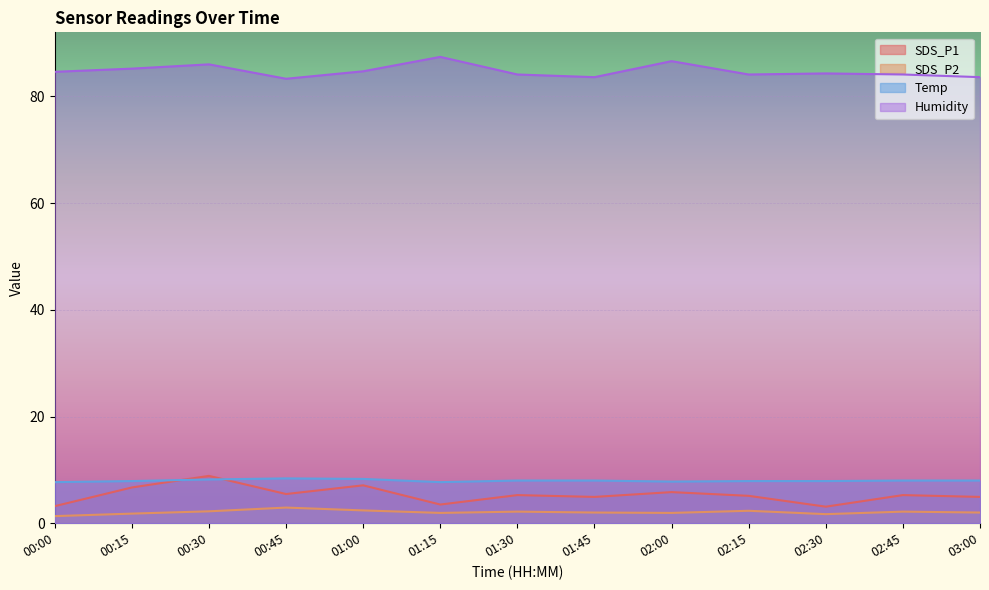

Reading left to right, what are all the values shown in this chart?

SDS_P1: 00:00=3.2	00:15=6.7	00:30=8.9	00:45=5.5	01:00=7.1	01:15=3.5	01:30=5.3	01:45=4.9	02:00=5.8	02:15=5.1	02:30=3.1	02:45=5.3	03:00=4.9
SDS_P2: 00:00=1.3	00:15=1.8	00:30=2.2	00:45=2.9	01:00=2.4	01:15=1.9	01:30=2.2	01:45=2.0	02:00=1.9	02:15=2.3	02:30=1.7	02:45=2.2	03:00=2.0
Temp: 00:00=7.7	00:15=7.9	00:30=8.2	00:45=8.4	01:00=8.3	01:15=7.7	01:30=8.0	01:45=8.0	02:00=7.8	02:15=7.9	02:30=7.9	02:45=8.0	03:00=8.0
Humidity: 00:00=84.6	00:15=85.2	00:30=86.0	00:45=83.3	01:00=84.7	01:15=87.4	01:30=84.1	01:45=83.6	02:00=86.6	02:15=84.1	02:30=84.3	02:45=84.1	03:00=83.6